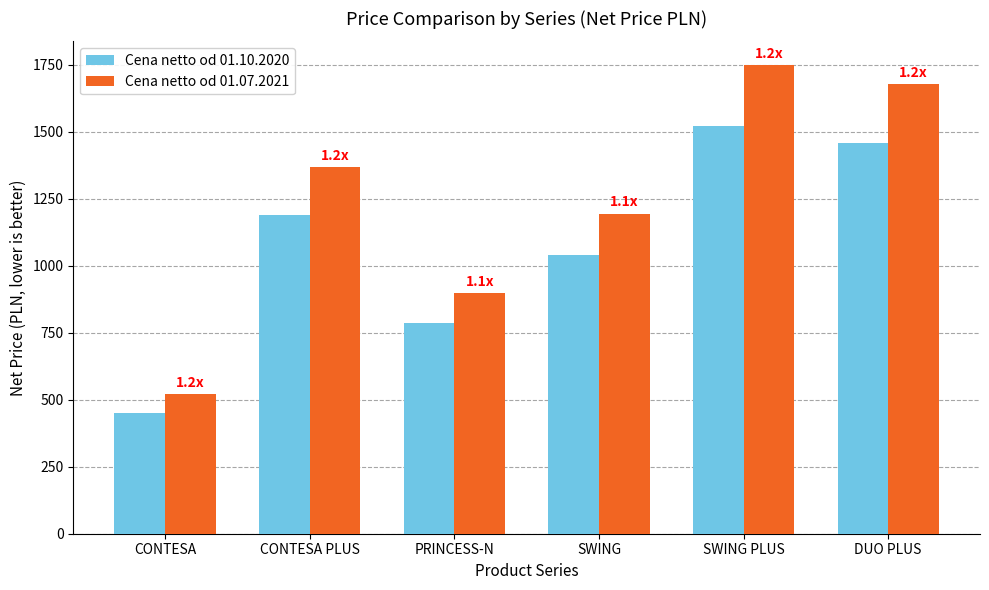

Reading right to left, what are all the values shown in this chart?

Cena netto od 01.10.2020: 1460	1520	1040	785	1190	450
Cena netto od 01.07.2021: 1680	1750	1195	900	1370	520